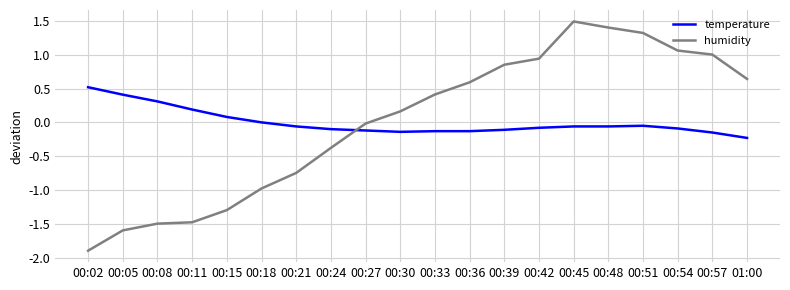

What is the maximum value for temperature?

0.5